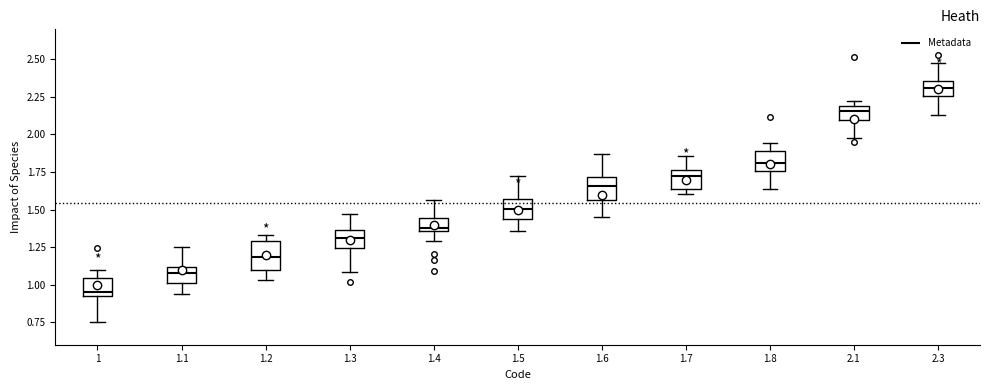

Reading left to right, read every box against the y-axis: the position of its median line, the range the box covers, and the ends of its whiskers. The values are not printed on the chart, so give them approximately, as read against the axis.

1: median 0.95 (just above the box's lower edge), box 0.95 to 1.05, whiskers 0.75 to 1.10
1.1: median 1.10 (inside the box), box 1.00 to 1.10, whiskers 0.95 to 1.25
1.2: median 1.20, box 1.10 to 1.30, whiskers 1.05 to 1.35
1.3: median 1.30, box 1.25 to 1.35, whiskers 1.10 to 1.45
1.4: median 1.40, box 1.35 to 1.45, whiskers 1.30 to 1.55
1.5: median 1.50, box 1.45 to 1.55, whiskers 1.35 to 1.75
1.6: median 1.65, box 1.55 to 1.70, whiskers 1.45 to 1.85
1.7: median 1.75 (just below the box's upper edge), box 1.65 to 1.75, whiskers 1.60 to 1.85
1.8: median 1.80, box 1.75 to 1.90, whiskers 1.65 to 1.95
2.1: median 2.15, box 2.10 to 2.20, whiskers 2.00 to 2.20 (just above the box's upper edge)
2.3: median 2.30, box 2.25 to 2.35, whiskers 2.15 to 2.50